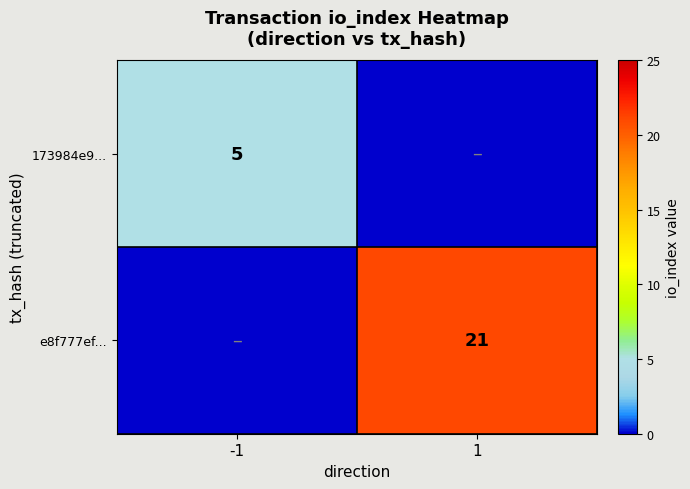

Count the number of categories in the chart.

2